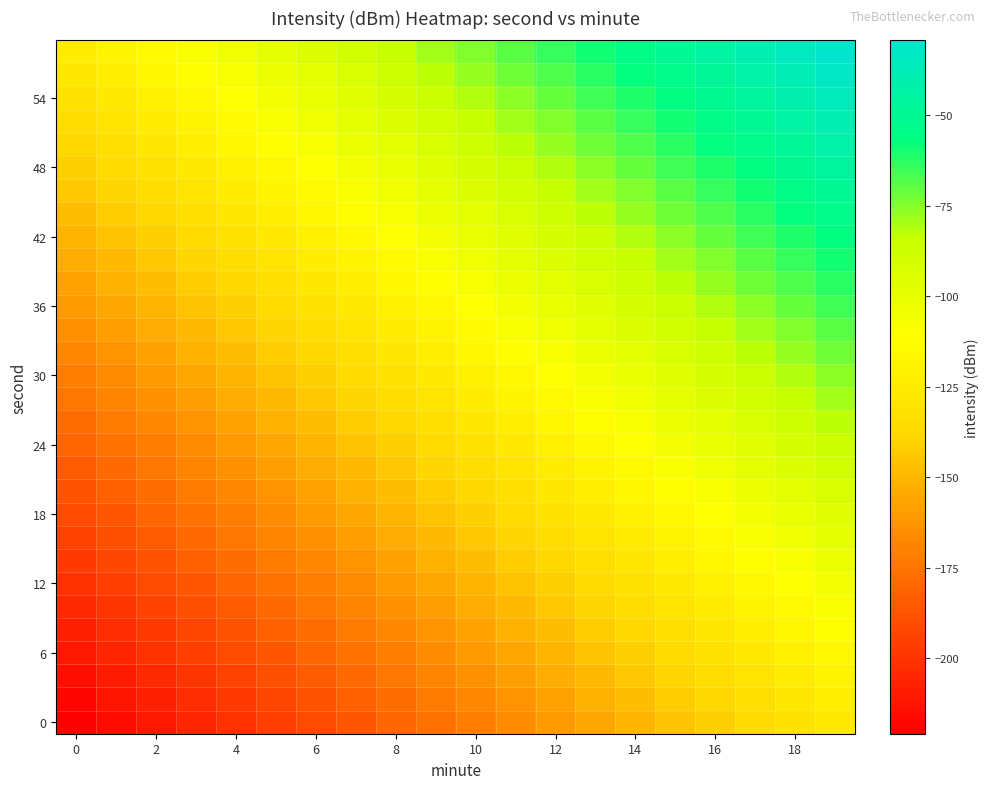

How many data points does each series have?

20